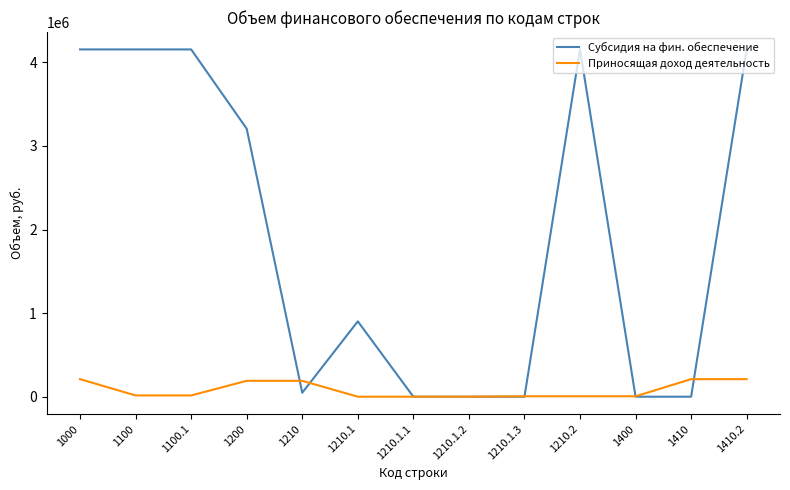

What is the difference between the second highest and minimum values in the Приносящая доход деятельность series?

210000